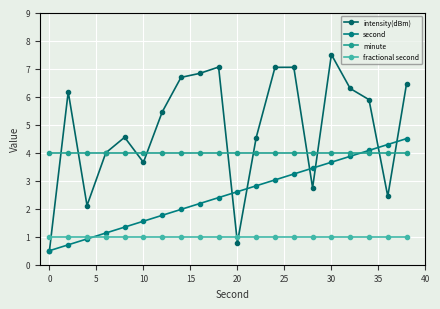

What is the value of the minute point at the 12th from the left?

4.0